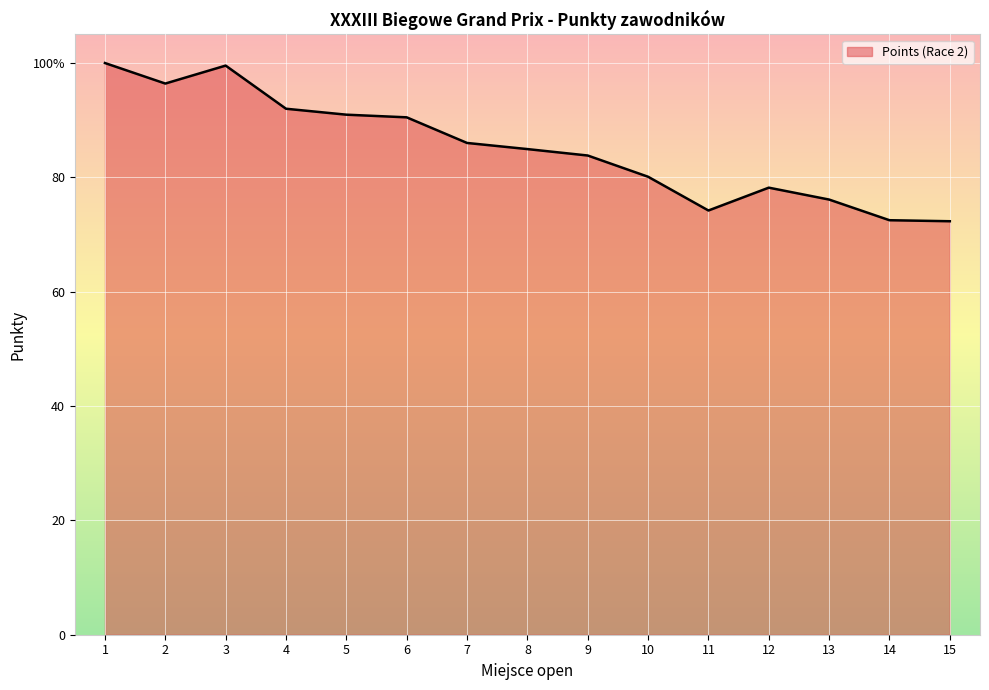

Which label corresponds to the smallest value in the chart?

15